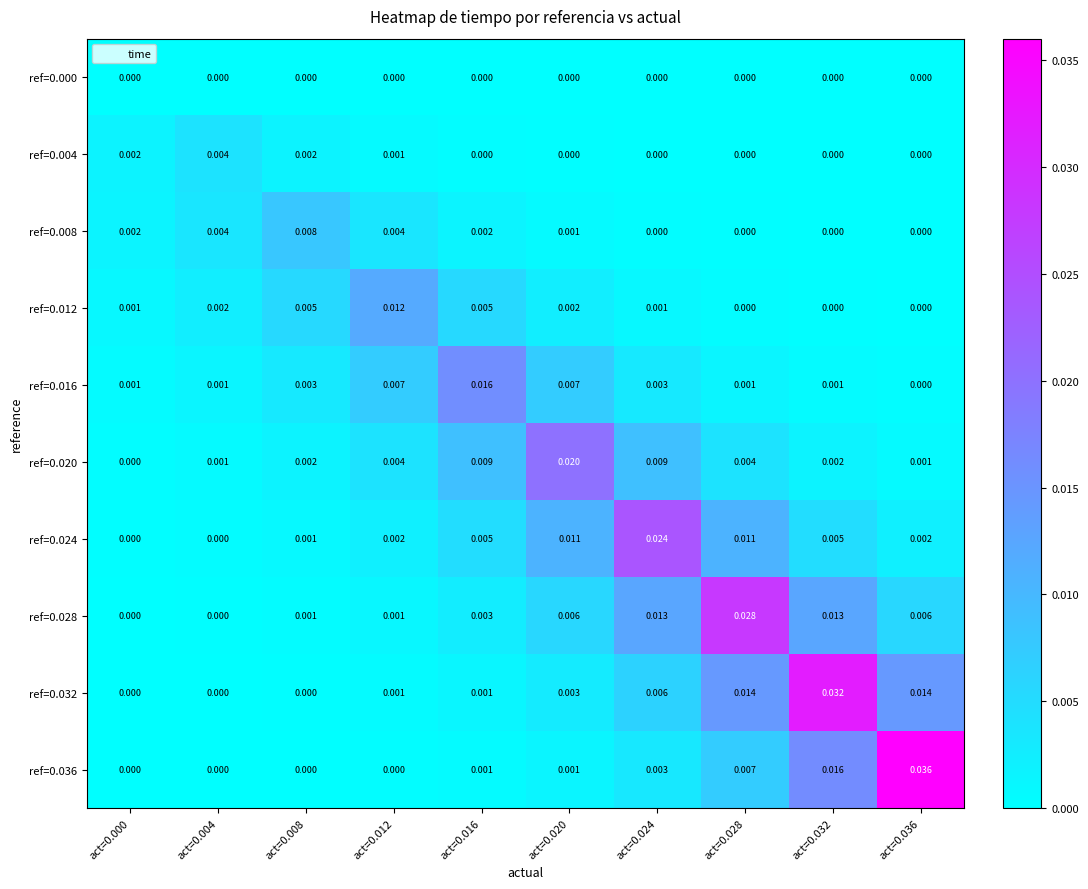

How many categories are shown in the chart?

10